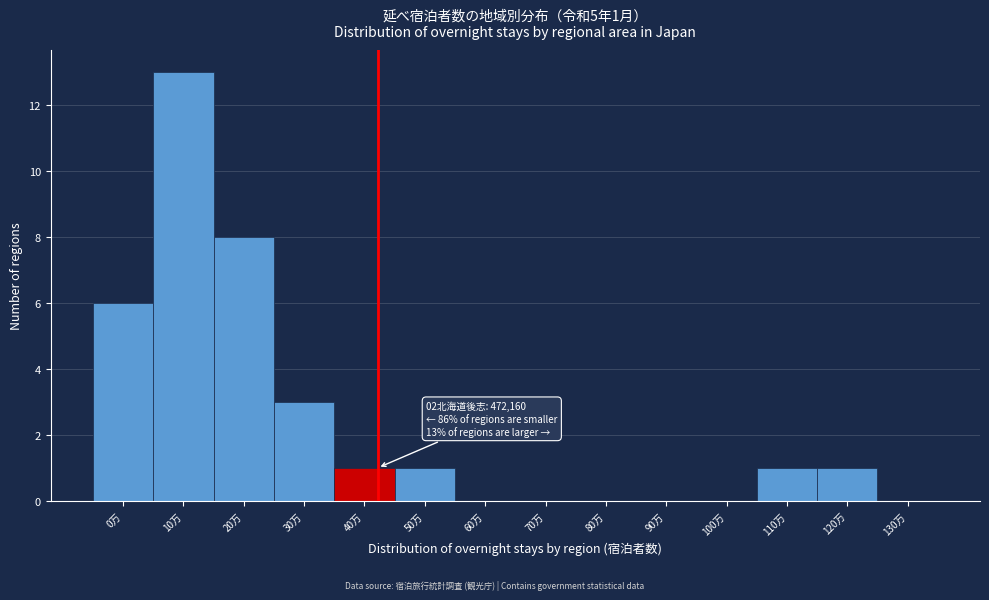

Reading left to right, list all the values displayed in this chart.

0万=6	10万=13	20万=8	30万=3	40万=1	50万=1	60万=0	70万=0	80万=0	90万=0	100万=0	110万=1	120万=1	130万=0